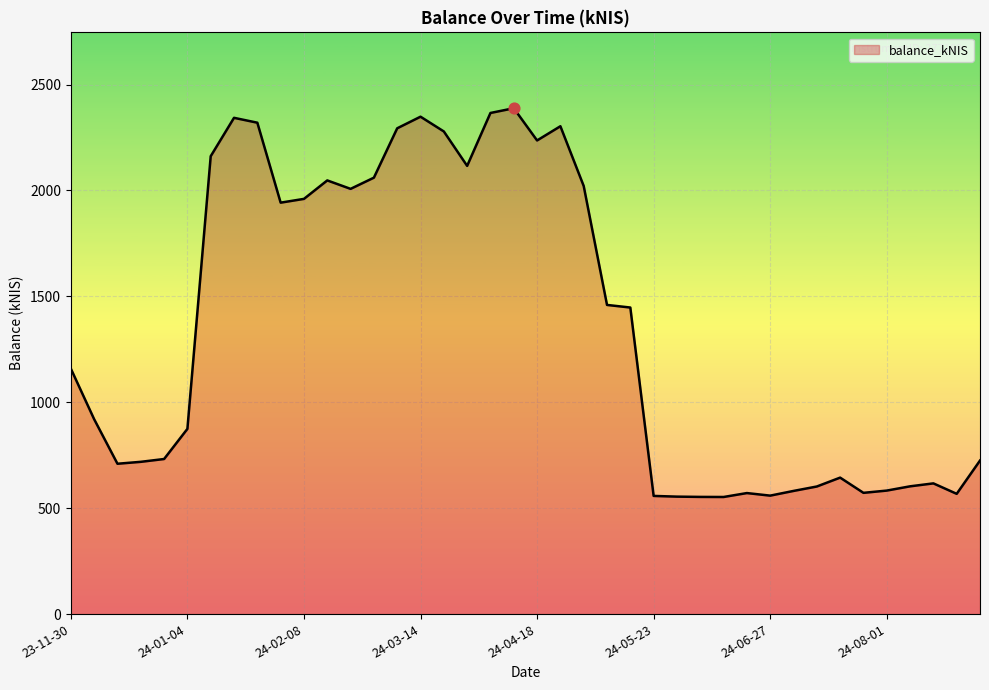

What is the greatest value displayed?

2388.0